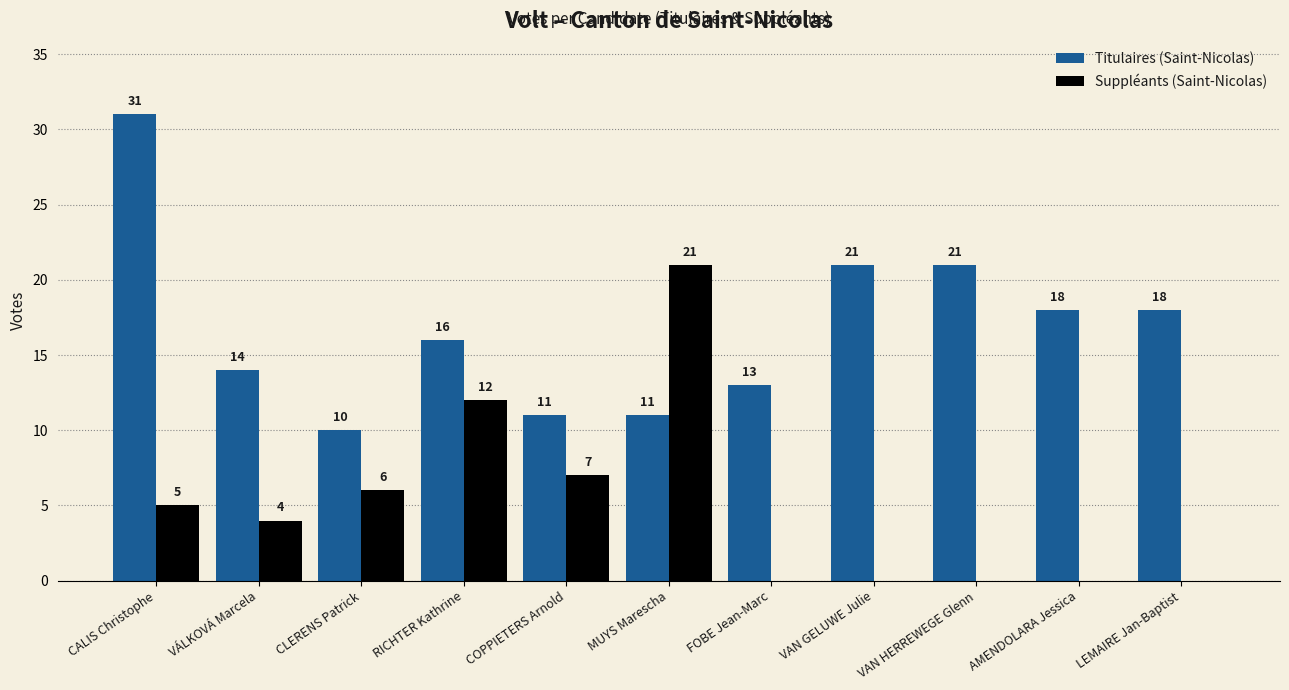

Reading right to left, extract all data points from this chart.

Titulaires (Saint-Nicolas): 18	18	21	21	13	11	11	16	10	14	31
Suppléants (Saint-Nicolas): 0	0	0	0	0	21	7	12	6	4	5